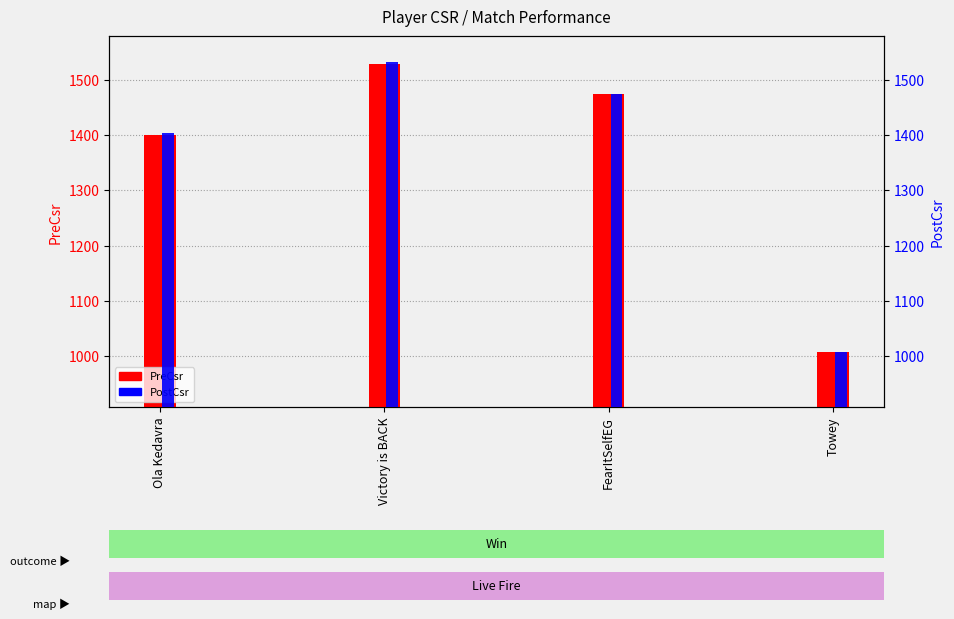

What is the difference between the second highest and minimum values in the PostCsr series?

467